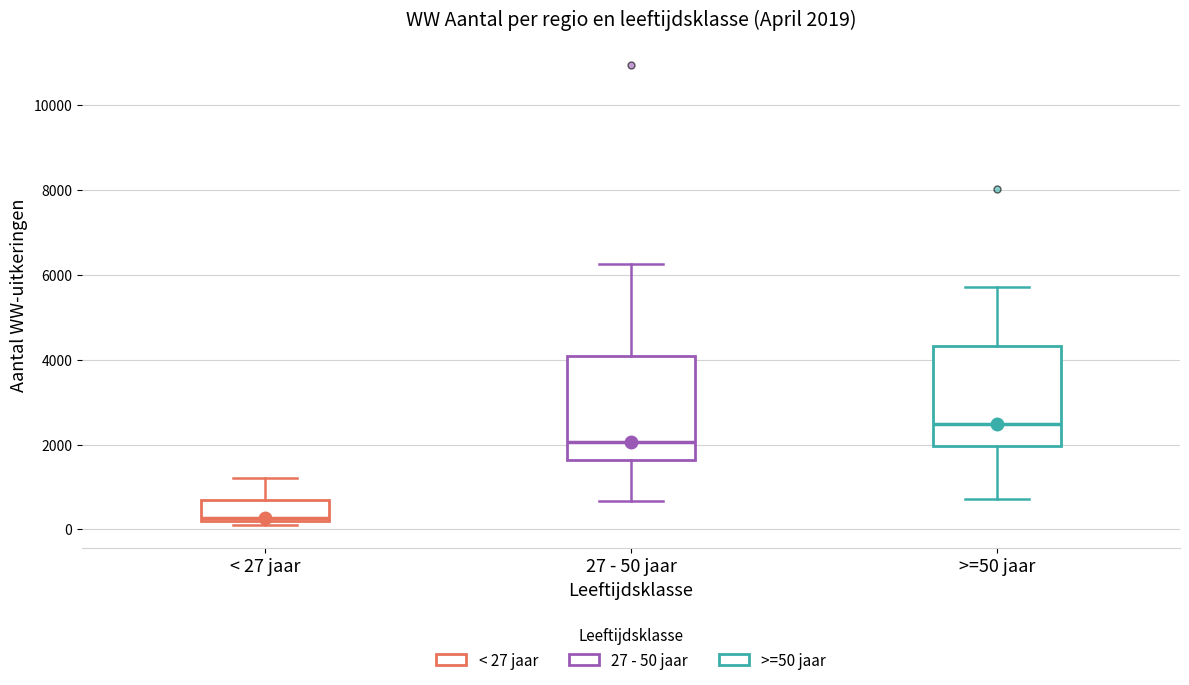

Which box's median line is the highest?

>=50 jaar